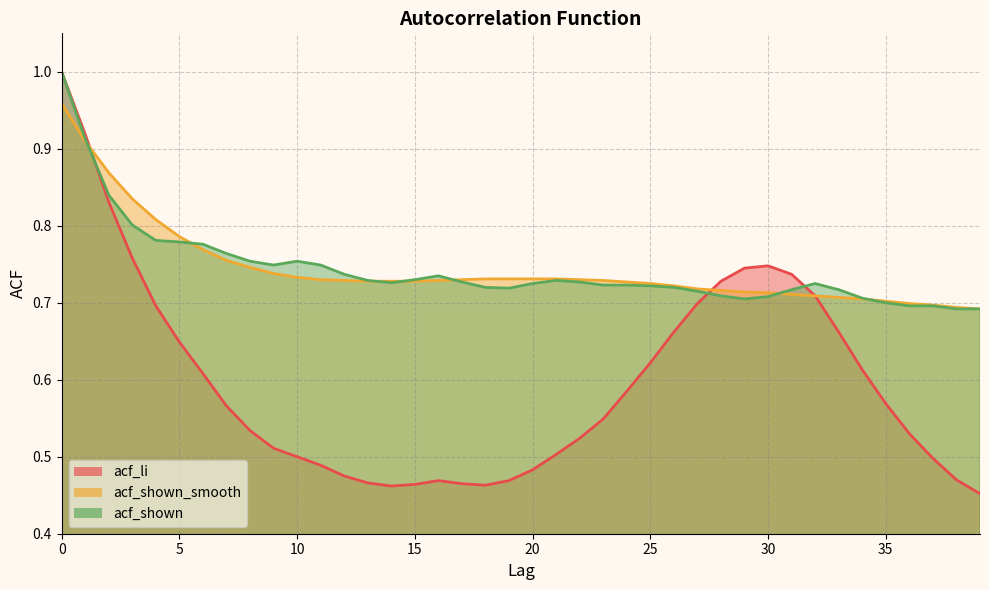

What is the difference between the maximum and minimum values in the acf_li series?

0.5